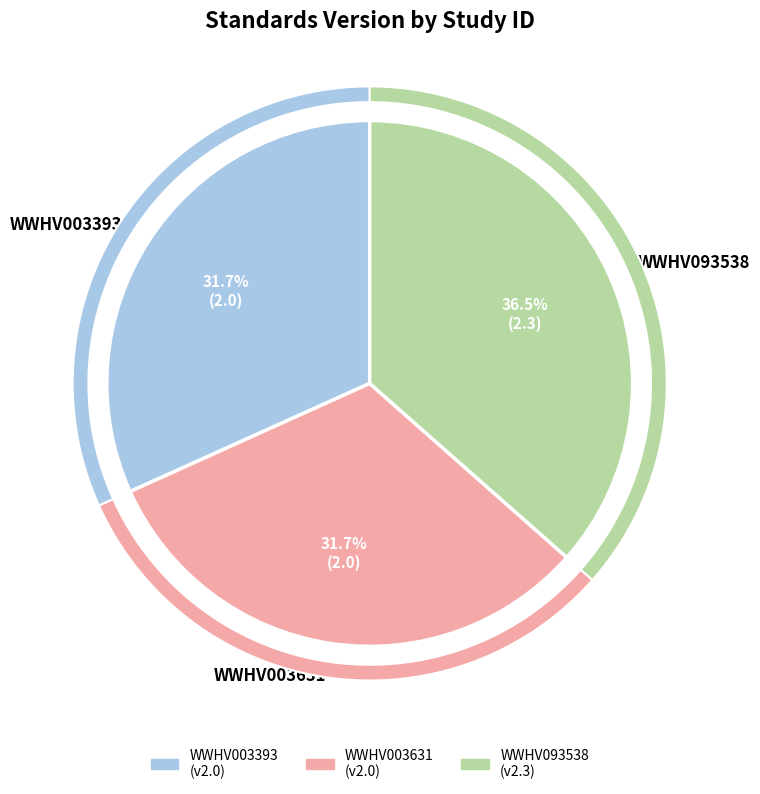

What percentage is the WWHV003393 slice, to the nearest percent?

32%